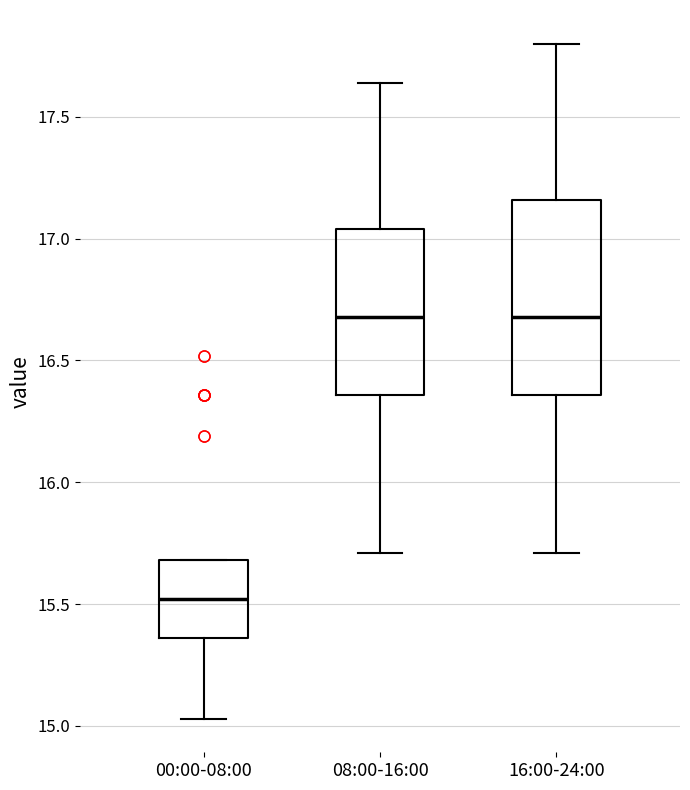

Which box is the tallest, from its lower edge to its upper edge?

16:00-24:00